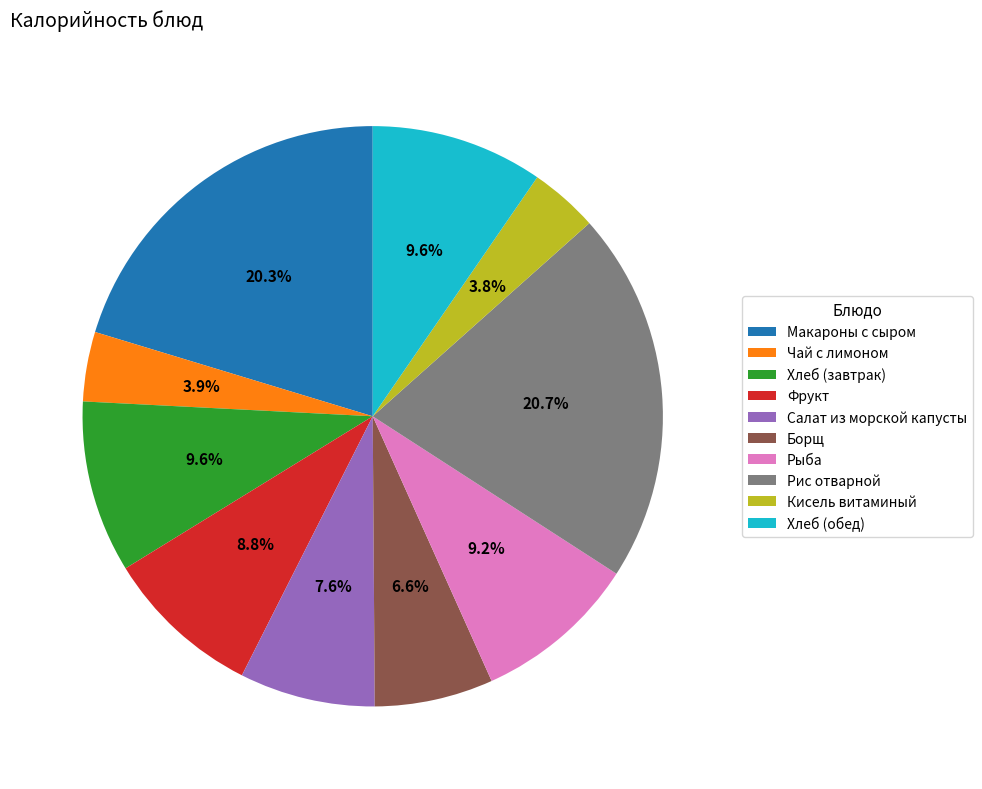

Which has a higher value, Хлеб (завтрак) or Чай с лимоном?

Хлеб (завтрак)